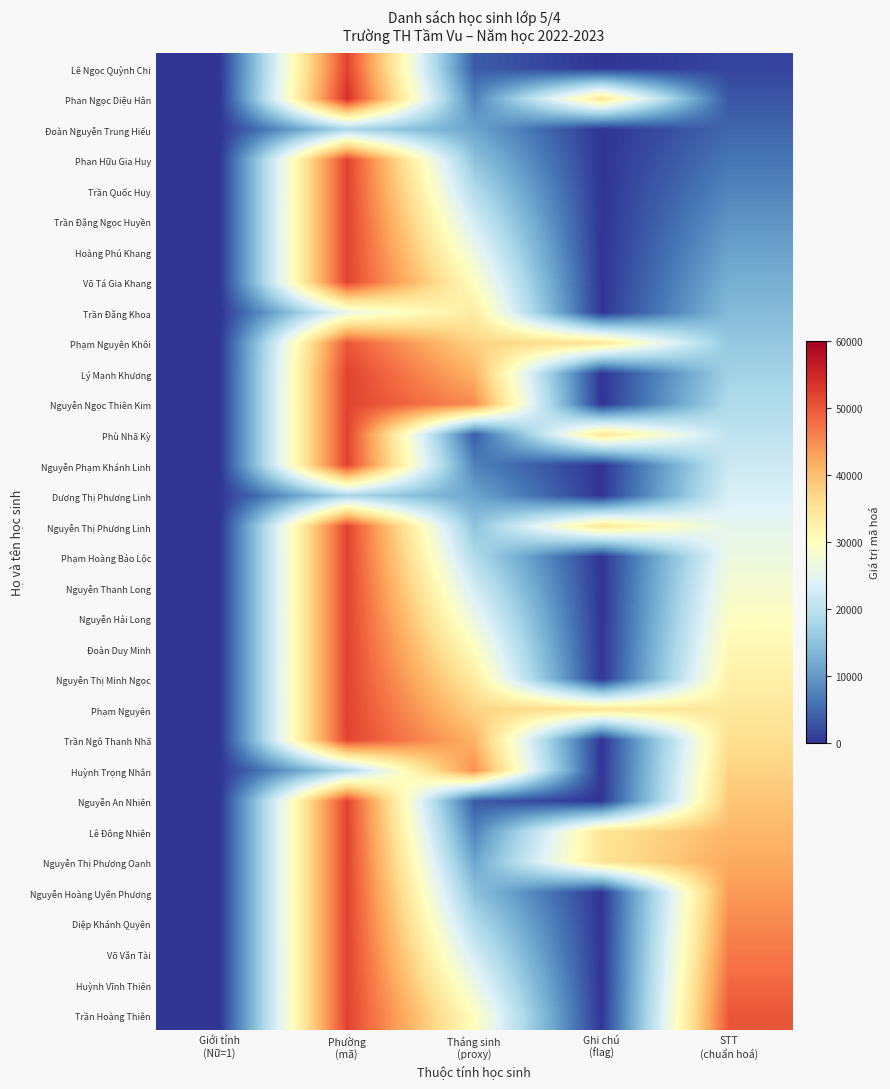

Reading left to right, what are all the values shown in this chart?

Lê Ngọc Quỳnh Chi: Giới tính
(Nữ=1)=1.0	Phường
(mã)=52000.0	Tháng sinh
(proxy)=3750.0	Ghi chú
(flag)=0.0	STT
(chuẩn hoá)=1562.5
Phan Ngọc Diệu Hân: Giới tính
(Nữ=1)=1.0	Phường
(mã)=54000.0	Tháng sinh
(proxy)=7500.0	Ghi chú
(flag)=35000.0	STT
(chuẩn hoá)=3125.0
Đoàn Nguyễn Trung Hiếu: Giới tính
(Nữ=1)=0.0	Phường
(mã)=18000.0	Tháng sinh
(proxy)=11250.0	Ghi chú
(flag)=0.0	STT
(chuẩn hoá)=4687.5
Phan Hữu Gia Huy: Giới tính
(Nữ=1)=0.0	Phường
(mã)=52000.0	Tháng sinh
(proxy)=15000.0	Ghi chú
(flag)=0.0	STT
(chuẩn hoá)=6250.0
Trần Quốc Huy: Giới tính
(Nữ=1)=0.0	Phường
(mã)=52000.0	Tháng sinh
(proxy)=18750.0	Ghi chú
(flag)=0.0	STT
(chuẩn hoá)=7812.5
Trần Đặng Ngọc Huyền: Giới tính
(Nữ=1)=1.0	Phường
(mã)=52000.0	Tháng sinh
(proxy)=22500.0	Ghi chú
(flag)=0.0	STT
(chuẩn hoá)=9375.0
Hoàng Phú Khang: Giới tính
(Nữ=1)=0.0	Phường
(mã)=52000.0	Tháng sinh
(proxy)=26250.0	Ghi chú
(flag)=0.0	STT
(chuẩn hoá)=10937.5
Võ Tá Gia Khang: Giới tính
(Nữ=1)=0.0	Phường
(mã)=52000.0	Tháng sinh
(proxy)=30000.0	Ghi chú
(flag)=0.0	STT
(chuẩn hoá)=12500.0
Trần Đăng Khoa: Giới tính
(Nữ=1)=0.0	Phường
(mã)=26000.0	Tháng sinh
(proxy)=33750.0	Ghi chú
(flag)=0.0	STT
(chuẩn hoá)=14062.5
Phạm Nguyên Khôi: Giới tính
(Nữ=1)=0.0	Phường
(mã)=50000.0	Tháng sinh
(proxy)=37500.0	Ghi chú
(flag)=35000.0	STT
(chuẩn hoá)=15625.0
Lý Mạnh Khương: Giới tính
(Nữ=1)=0.0	Phường
(mã)=52000.0	Tháng sinh
(proxy)=41250.0	Ghi chú
(flag)=0.0	STT
(chuẩn hoá)=17187.5
Nguyễn Ngọc Thiên Kim: Giới tính
(Nữ=1)=1.0	Phường
(mã)=52000.0	Tháng sinh
(proxy)=45000.0	Ghi chú
(flag)=0.0	STT
(chuẩn hoá)=18750.0
Phù Nhã Kỳ: Giới tính
(Nữ=1)=1.0	Phường
(mã)=52000.0	Tháng sinh
(proxy)=3750.0	Ghi chú
(flag)=35000.0	STT
(chuẩn hoá)=20312.5
Nguyễn Phạm Khánh Linh: Giới tính
(Nữ=1)=1.0	Phường
(mã)=52000.0	Tháng sinh
(proxy)=7500.0	Ghi chú
(flag)=0.0	STT
(chuẩn hoá)=21875.0
Dương Thị Phương Linh: Giới tính
(Nữ=1)=1.0	Phường
(mã)=18000.0	Tháng sinh
(proxy)=11250.0	Ghi chú
(flag)=0.0	STT
(chuẩn hoá)=23437.5
Nguyễn Thị Phương Linh: Giới tính
(Nữ=1)=1.0	Phường
(mã)=52000.0	Tháng sinh
(proxy)=15000.0	Ghi chú
(flag)=35000.0	STT
(chuẩn hoá)=25000.0
Phạm Hoàng Bảo Lộc: Giới tính
(Nữ=1)=0.0	Phường
(mã)=52000.0	Tháng sinh
(proxy)=18750.0	Ghi chú
(flag)=0.0	STT
(chuẩn hoá)=26562.5
Nguyễn Thanh Long: Giới tính
(Nữ=1)=0.0	Phường
(mã)=52000.0	Tháng sinh
(proxy)=22500.0	Ghi chú
(flag)=0.0	STT
(chuẩn hoá)=28125.0
Nguyễn Hải Long: Giới tính
(Nữ=1)=0.0	Phường
(mã)=52000.0	Tháng sinh
(proxy)=26250.0	Ghi chú
(flag)=0.0	STT
(chuẩn hoá)=29687.5
Đoàn Duy Minh: Giới tính
(Nữ=1)=0.0	Phường
(mã)=52000.0	Tháng sinh
(proxy)=30000.0	Ghi chú
(flag)=0.0	STT
(chuẩn hoá)=31250.0
Nguyễn Thị Minh Ngọc: Giới tính
(Nữ=1)=1.0	Phường
(mã)=52000.0	Tháng sinh
(proxy)=33750.0	Ghi chú
(flag)=0.0	STT
(chuẩn hoá)=32812.5
Phạm Nguyên: Giới tính
(Nữ=1)=0.0	Phường
(mã)=52000.0	Tháng sinh
(proxy)=37500.0	Ghi chú
(flag)=35000.0	STT
(chuẩn hoá)=34375.0
Trần Ngô Thanh Nhã: Giới tính
(Nữ=1)=1.0	Phường
(mã)=52000.0	Tháng sinh
(proxy)=41250.0	Ghi chú
(flag)=0.0	STT
(chuẩn hoá)=35937.5
Huỳnh Trọng Nhân: Giới tính
(Nữ=1)=0.0	Phường
(mã)=18000.0	Tháng sinh
(proxy)=45000.0	Ghi chú
(flag)=0.0	STT
(chuẩn hoá)=37500.0
Nguyễn An Nhiên: Giới tính
(Nữ=1)=1.0	Phường
(mã)=52000.0	Tháng sinh
(proxy)=3750.0	Ghi chú
(flag)=0.0	STT
(chuẩn hoá)=39062.5
Lê Đông Nhiên: Giới tính
(Nữ=1)=1.0	Phường
(mã)=52000.0	Tháng sinh
(proxy)=7500.0	Ghi chú
(flag)=35000.0	STT
(chuẩn hoá)=40625.0
Nguyễn Thị Phương Oanh: Giới tính
(Nữ=1)=1.0	Phường
(mã)=52000.0	Tháng sinh
(proxy)=11250.0	Ghi chú
(flag)=35000.0	STT
(chuẩn hoá)=42187.5
Nguyễn Hoàng Uyên Phương: Giới tính
(Nữ=1)=1.0	Phường
(mã)=52000.0	Tháng sinh
(proxy)=15000.0	Ghi chú
(flag)=0.0	STT
(chuẩn hoá)=43750.0
Diệp Khánh Quyên: Giới tính
(Nữ=1)=1.0	Phường
(mã)=52000.0	Tháng sinh
(proxy)=18750.0	Ghi chú
(flag)=0.0	STT
(chuẩn hoá)=45312.5
Võ Văn Tài: Giới tính
(Nữ=1)=0.0	Phường
(mã)=52000.0	Tháng sinh
(proxy)=22500.0	Ghi chú
(flag)=0.0	STT
(chuẩn hoá)=46875.0
Huỳnh Vĩnh Thiên: Giới tính
(Nữ=1)=0.0	Phường
(mã)=52000.0	Tháng sinh
(proxy)=26250.0	Ghi chú
(flag)=0.0	STT
(chuẩn hoá)=48437.5
Trần Hoàng Thiên: Giới tính
(Nữ=1)=0.0	Phường
(mã)=52000.0	Tháng sinh
(proxy)=30000.0	Ghi chú
(flag)=0.0	STT
(chuẩn hoá)=50000.0